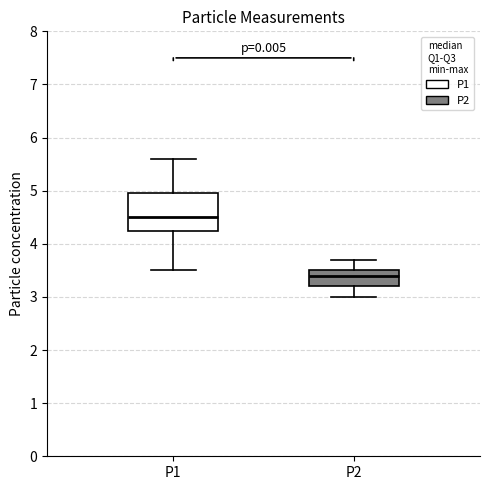

Where does the lower whisker of the box for P1 end on the y-axis? The values are not printed on the chart, so give them approximately, as read against the axis.

3.5